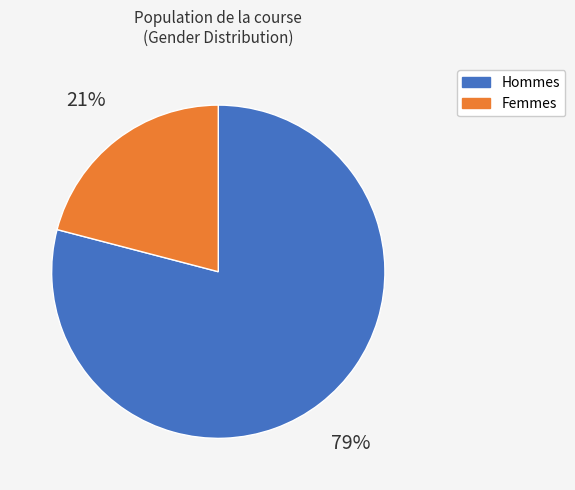

To the nearest percent, what is the difference between the largest and smallest slice percentages?

58%